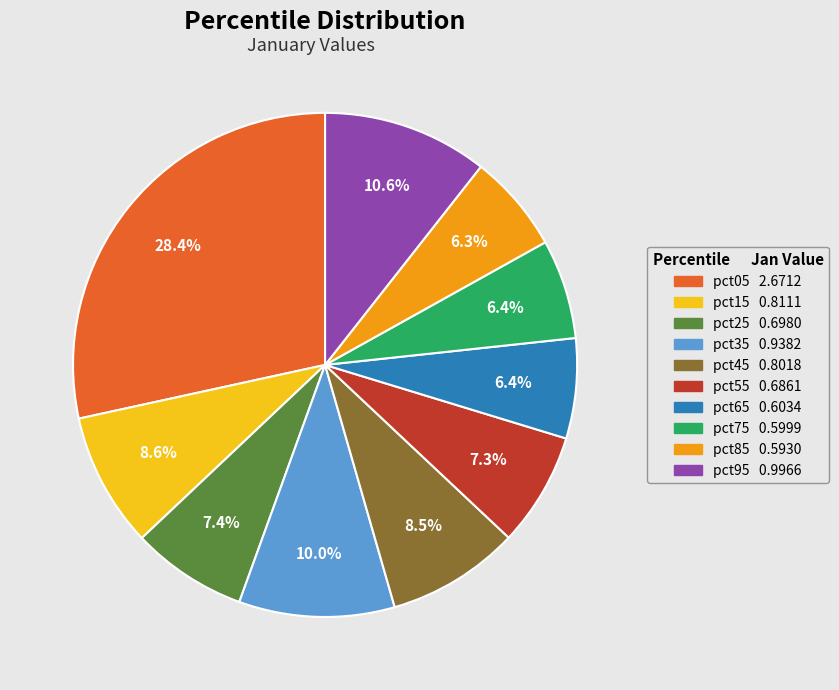

How many slices are in this pie chart?

10